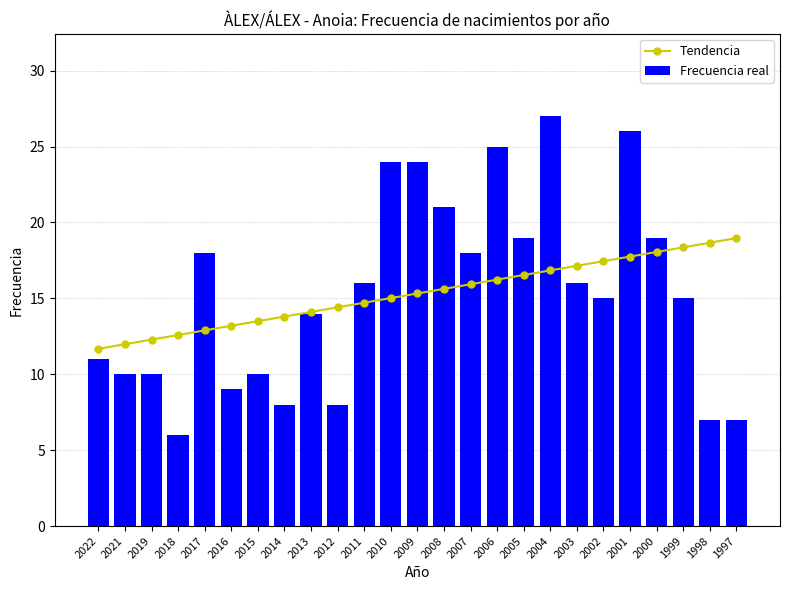

How many groups of bars are there?

25